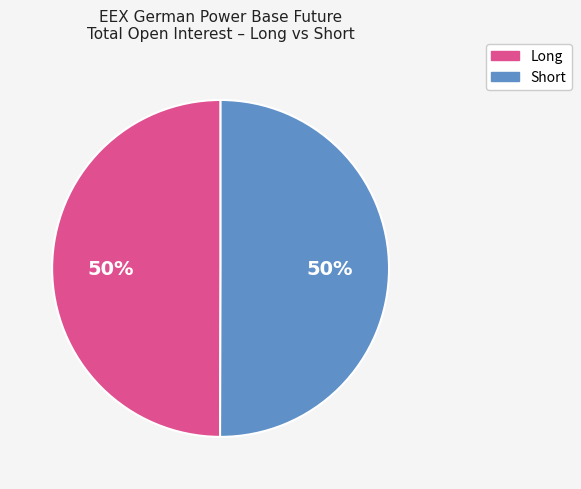

True or false: Short accounts for 61% of the total.

False